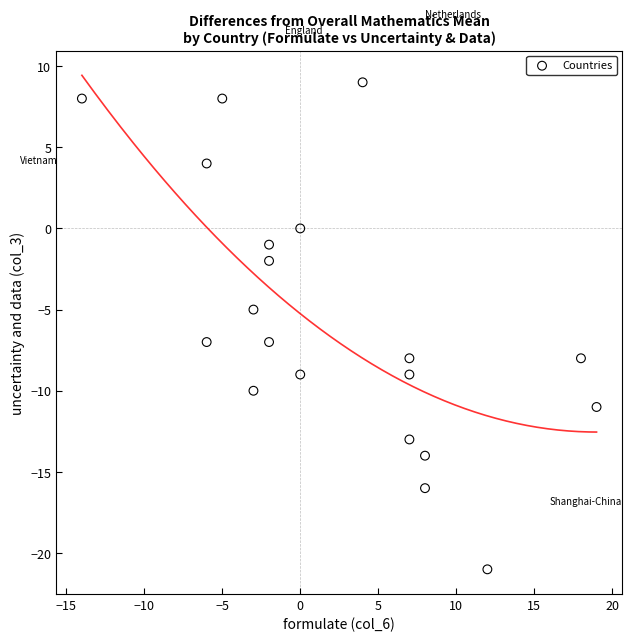

What is the range of X values (max minus min)?

33